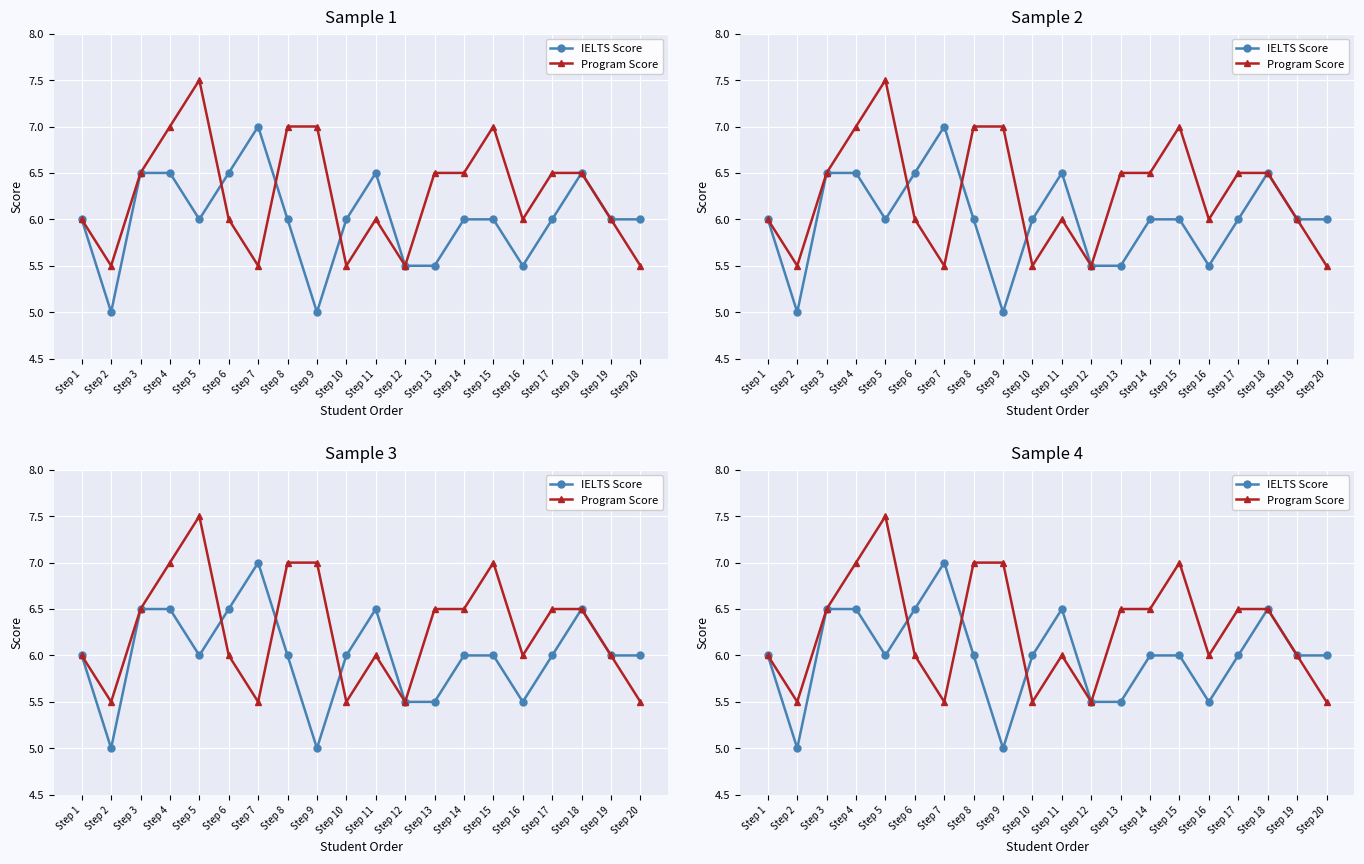

How many lines are shown in the chart?

2